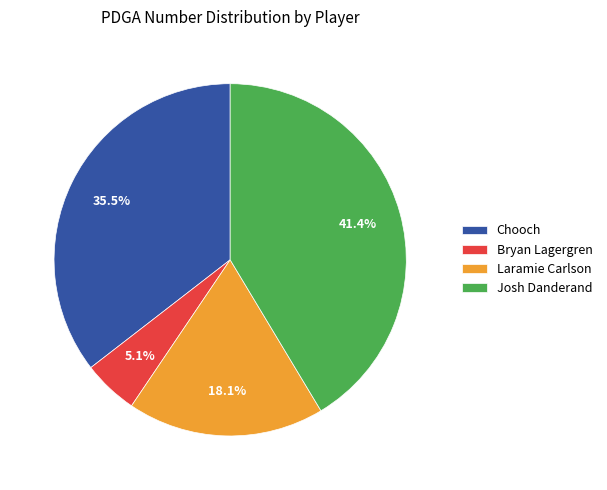

Does Chooch account for over 50% of the chart?

No